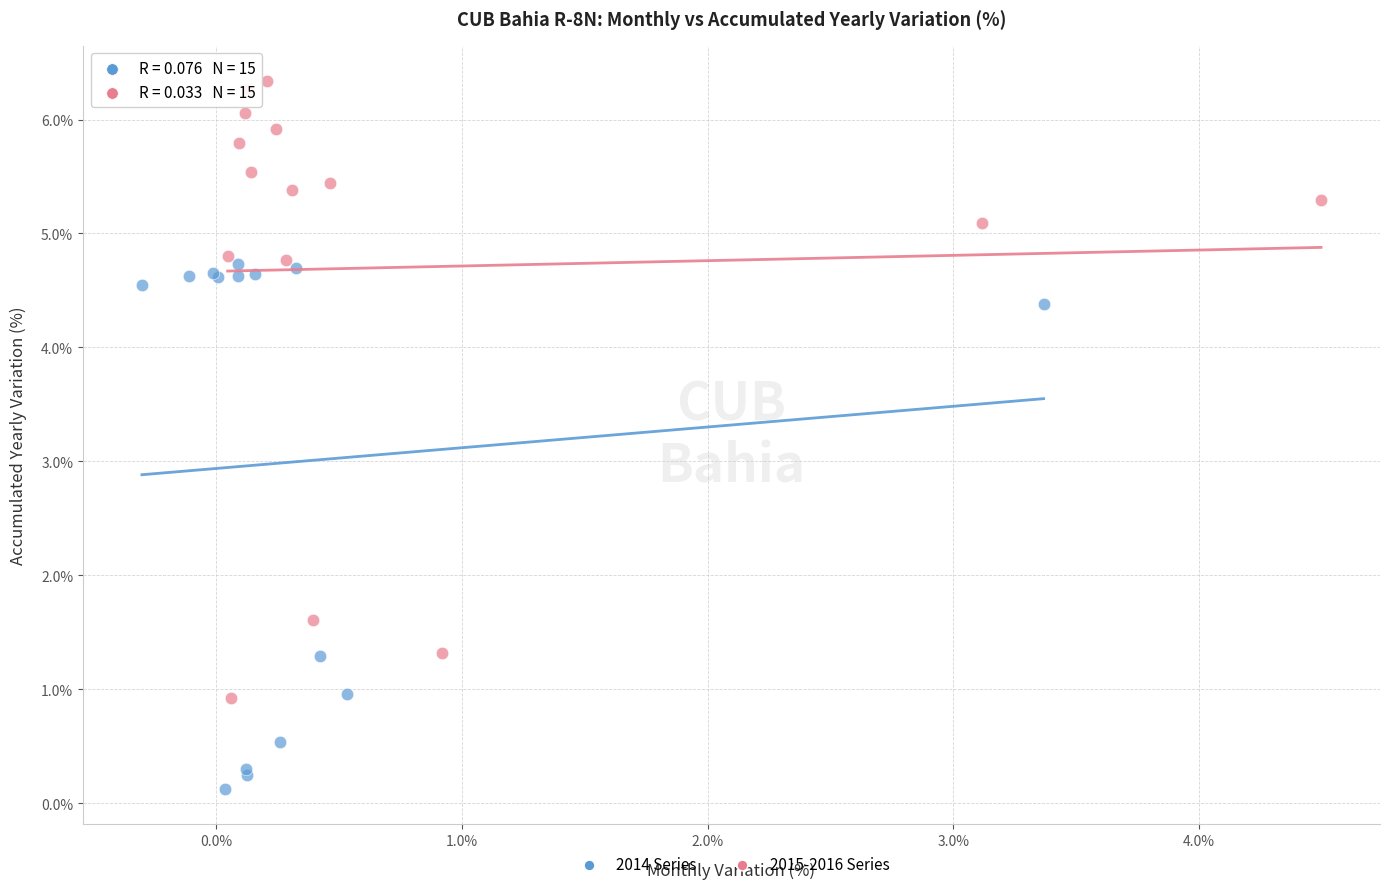

Which series reaches the minimum Y coordinate?

2014 Series